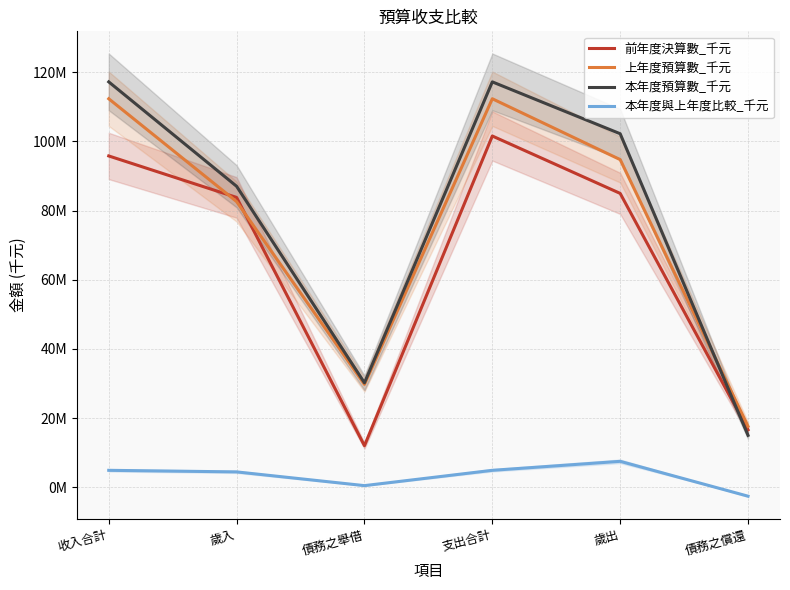

What is the label of the 3rd point from the right?

支出合計